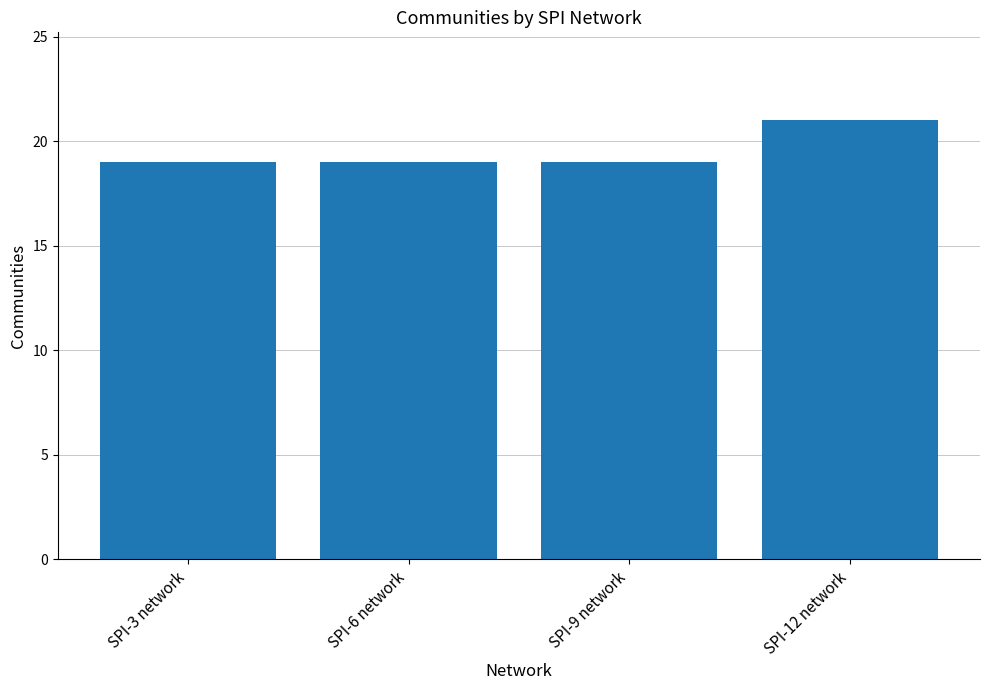

How many distinct data groups are displayed?

1